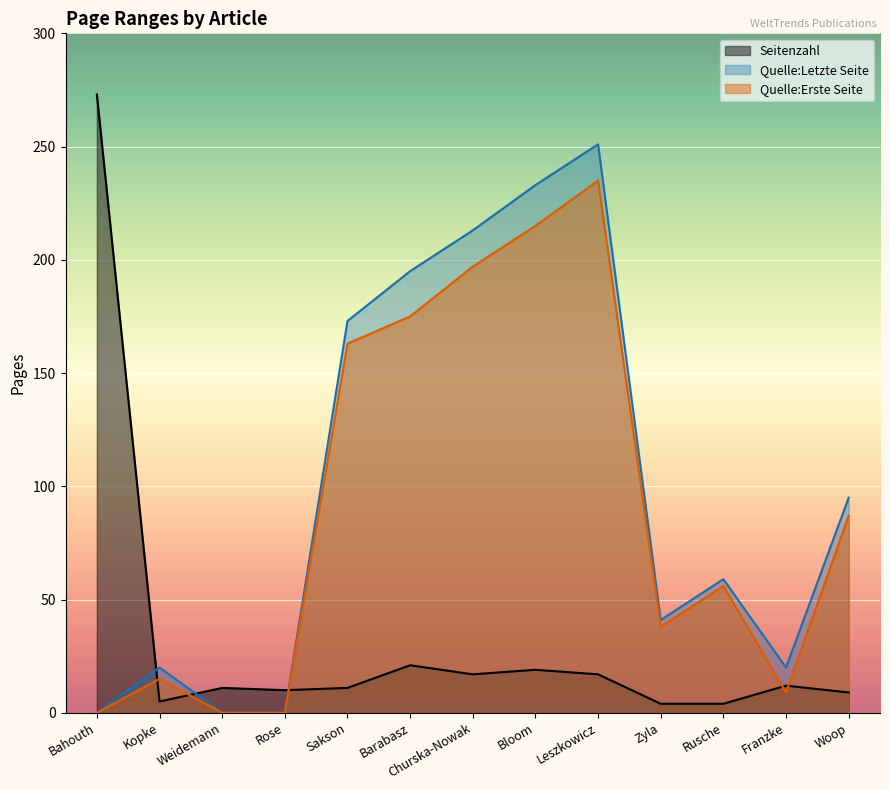

At which category is the sum across all series the highest?

Leszkowicz